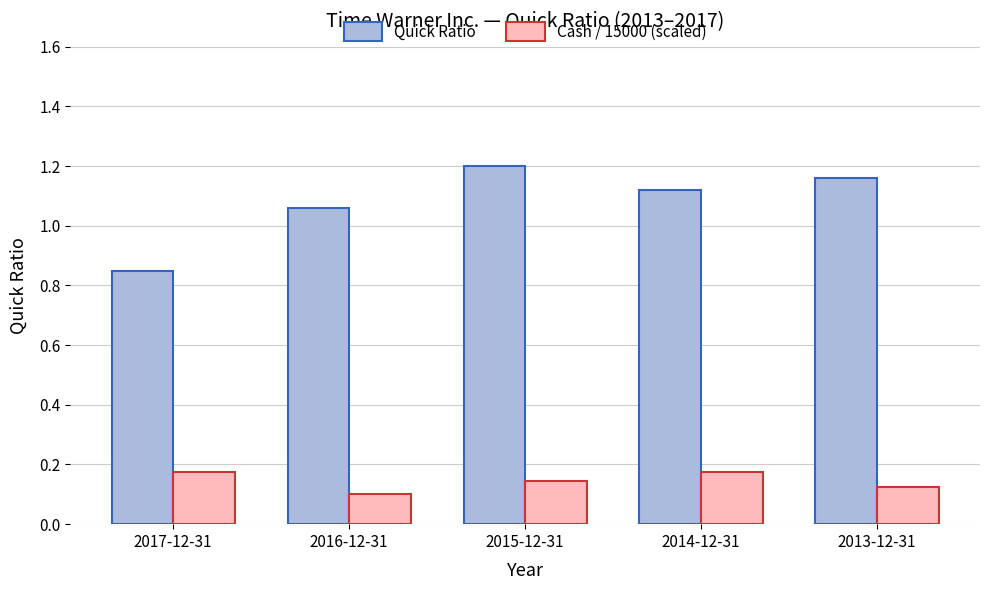

Does the chart contain any negative values?

No